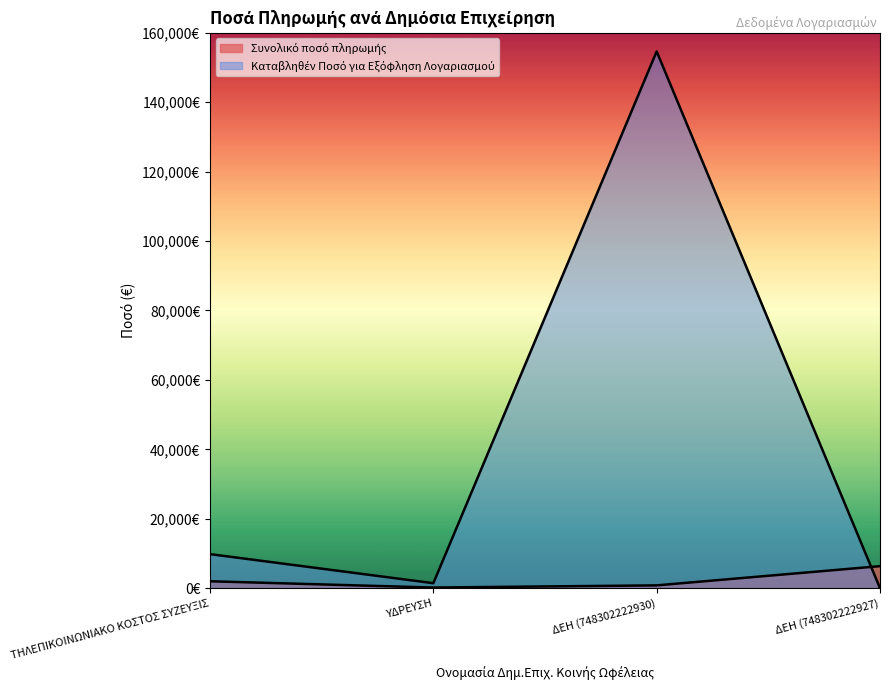

Where is Συνολικό ποσό πληρωμής nearest to the value 3260?

ΤΗΛΕΠΙΚΟΙΝΩΝΙΑΚΟ ΚΟΣΤΟΣ ΣΥΖΕΥΞΙΣ